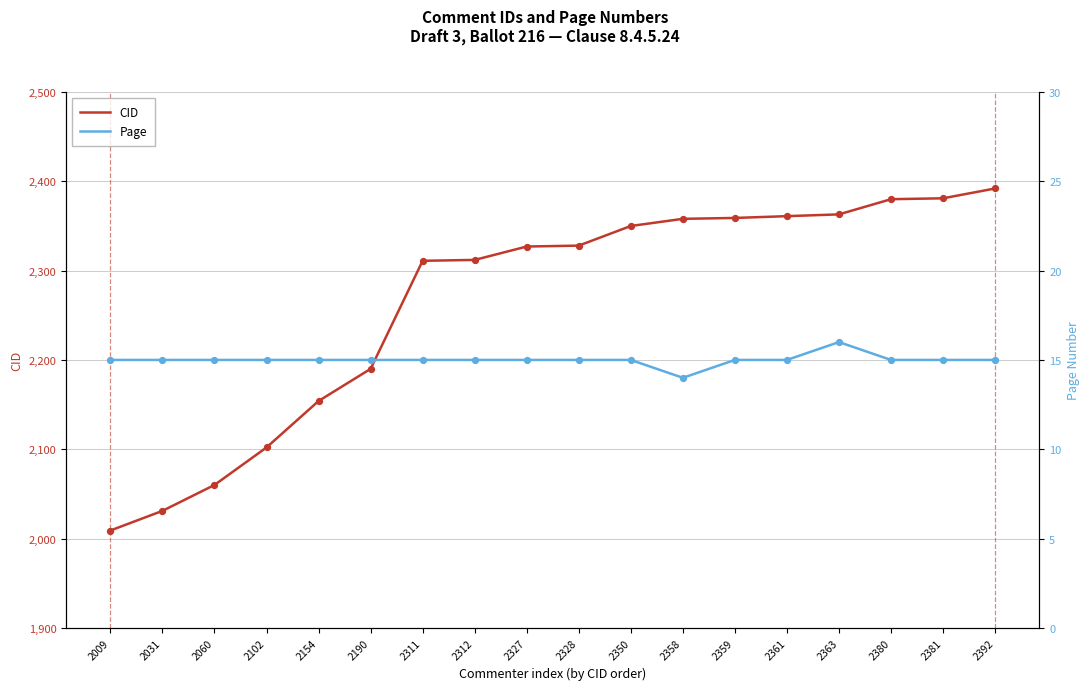

Is the value of Page at 2190 greater than the value of CID at 2102?

No